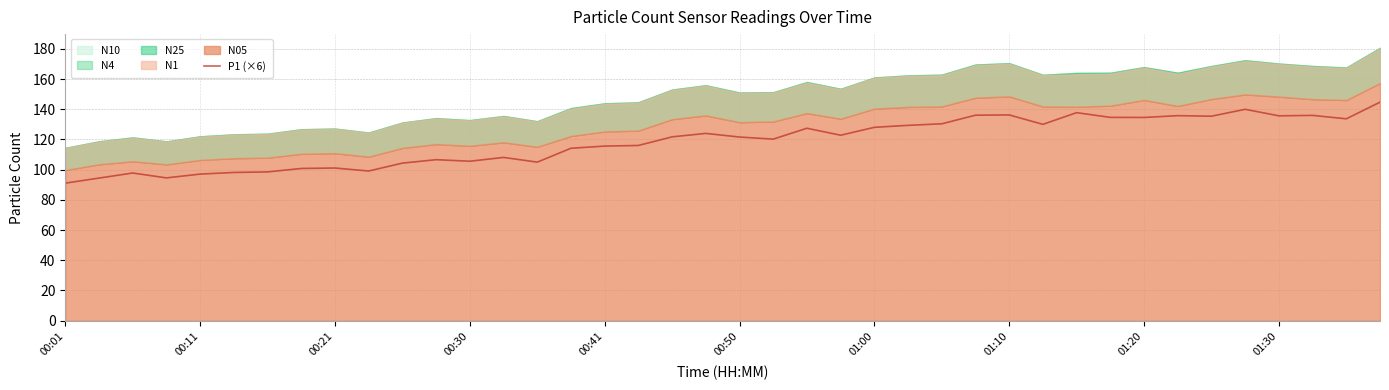

What is the difference between the second highest and minimum values?

48.9